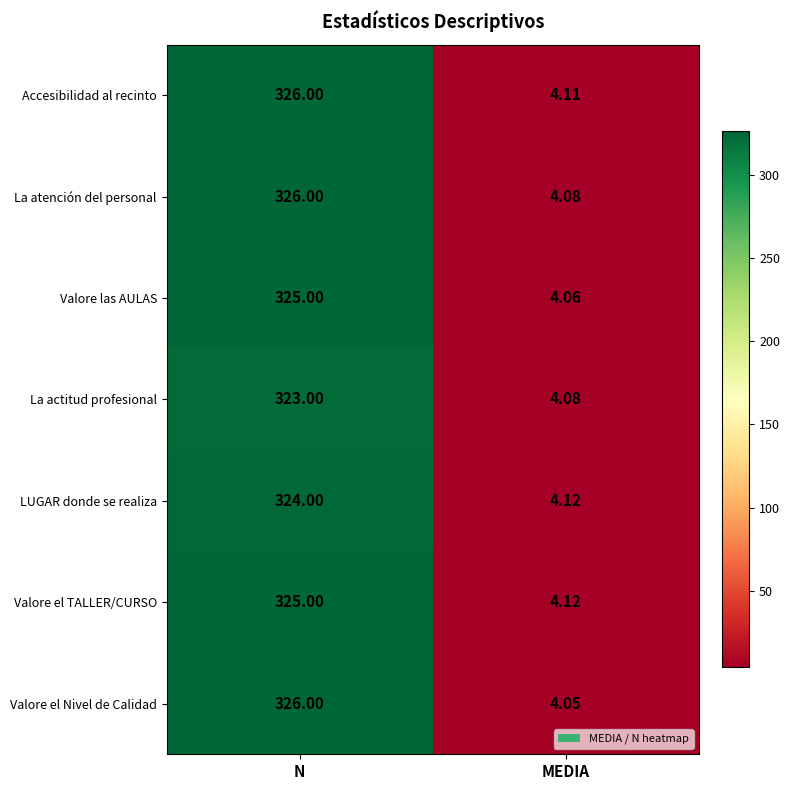

At which label is Valore las AULAS closest to 164?

MEDIA